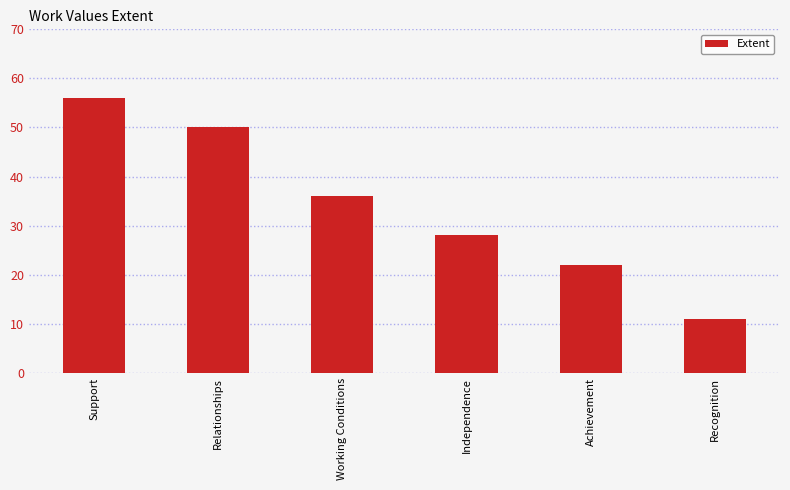

At which label is the value closest to 33?

Working Conditions